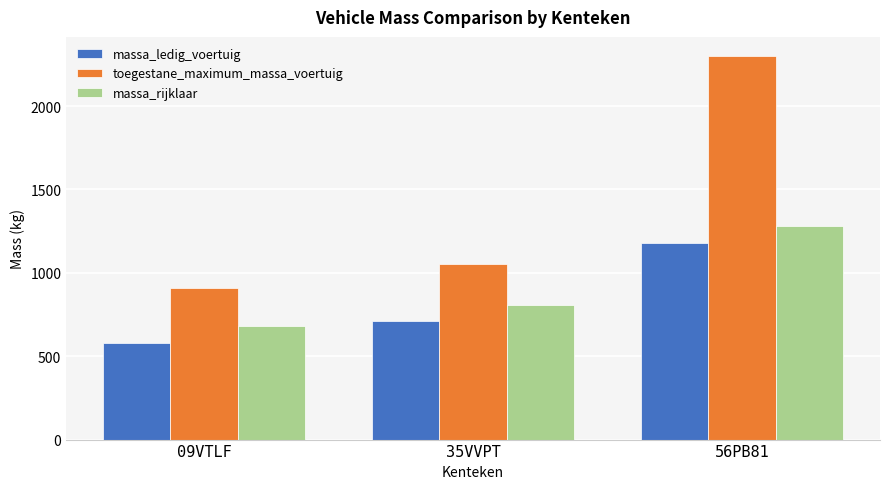

How many bars are there in each group?

3